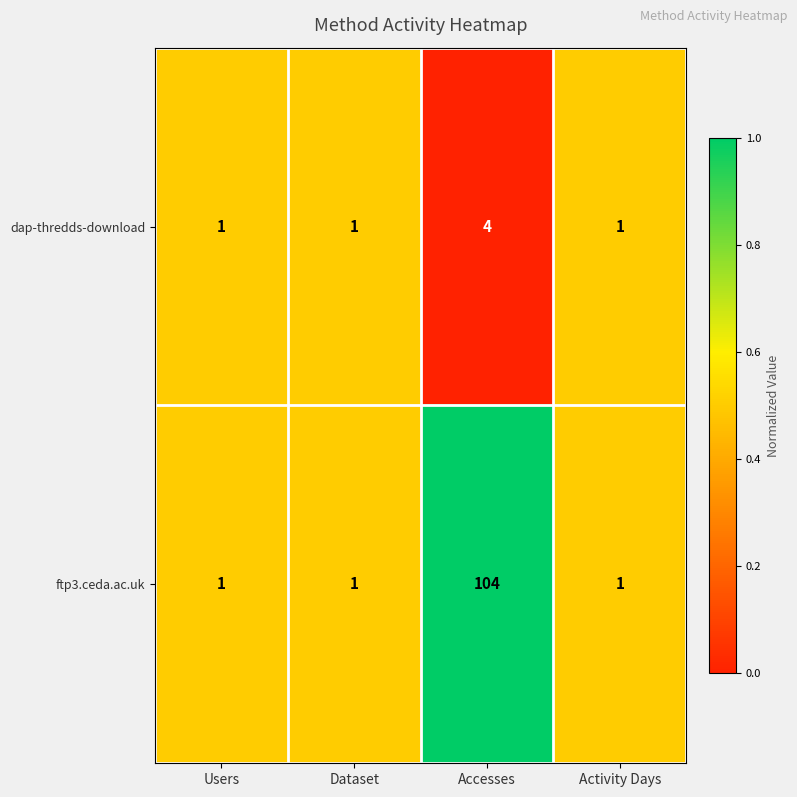

Rank the series by their average value, from highest to lowest.

ftp3.ceda.ac.uk, dap-thredds-download